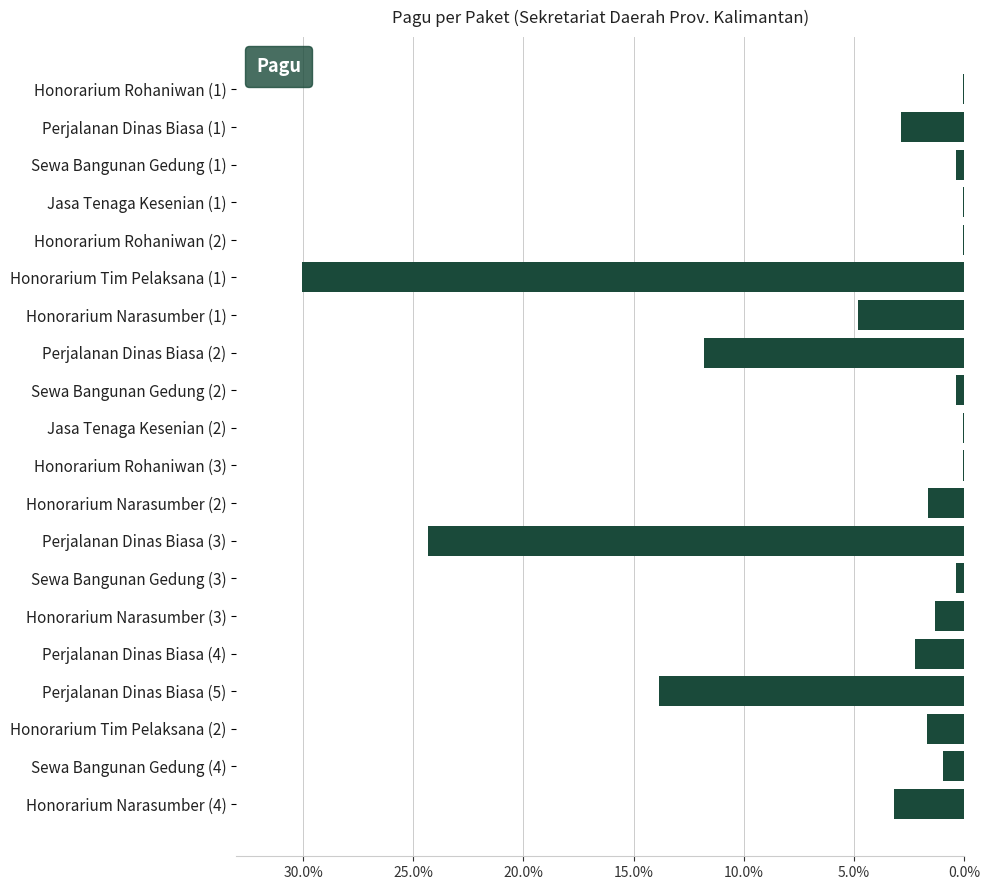

What is the change in value from Perjalanan Dinas Biasa (4) to Sewa Bangunan Gedung (4)?

-1.2